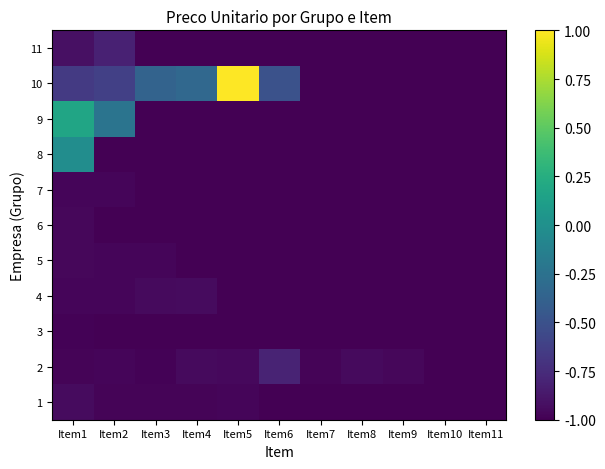

Between Item1 and Item6, which series saw the biggest shift?

9